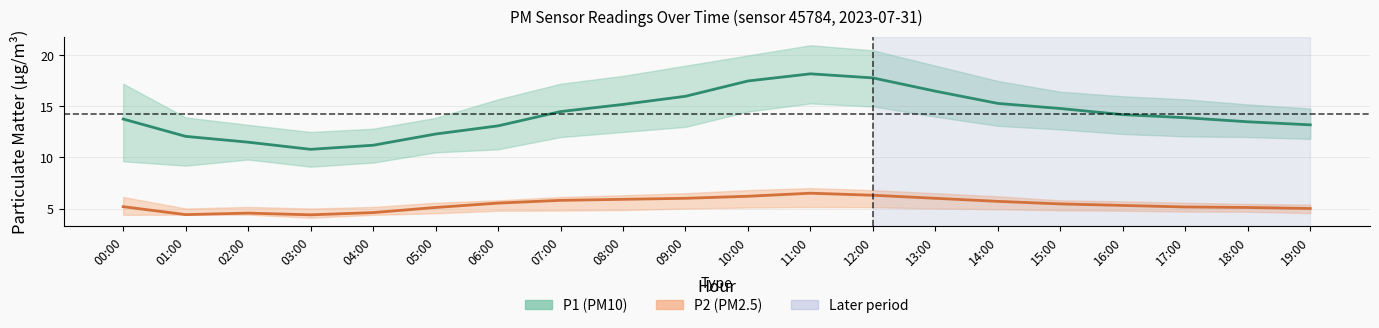

Where is P2 (PM2.5) nearest to the value 5?

19:00